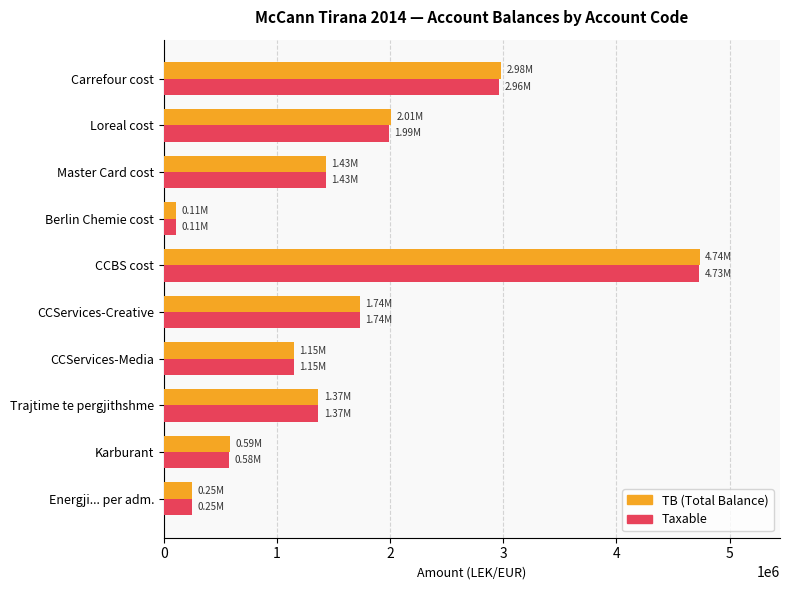

At which label is TB (Total Balance) closest to 2420483?

Loreal cost